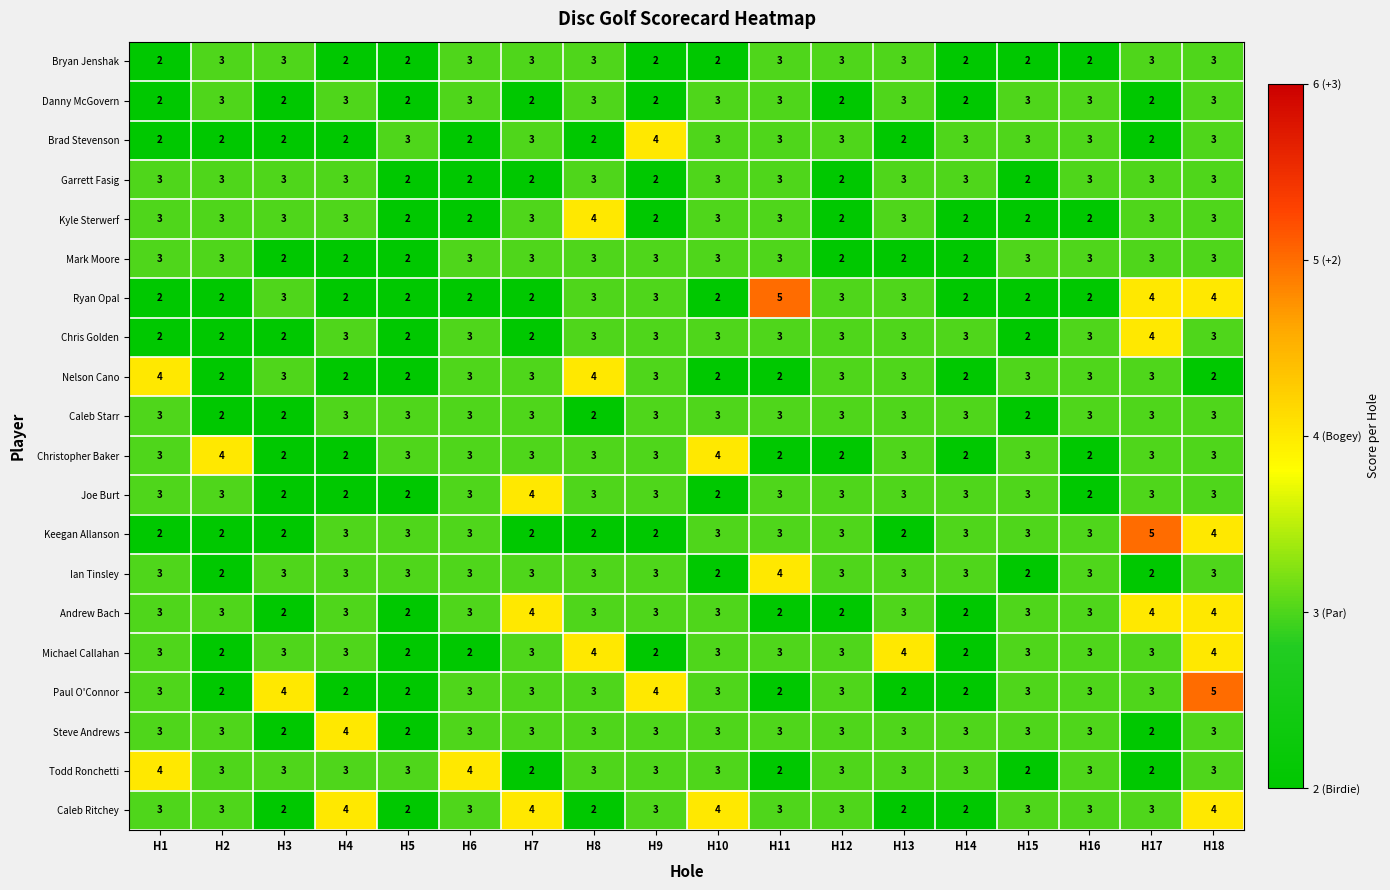

What is the difference between the highest and lowest values at H7?

2